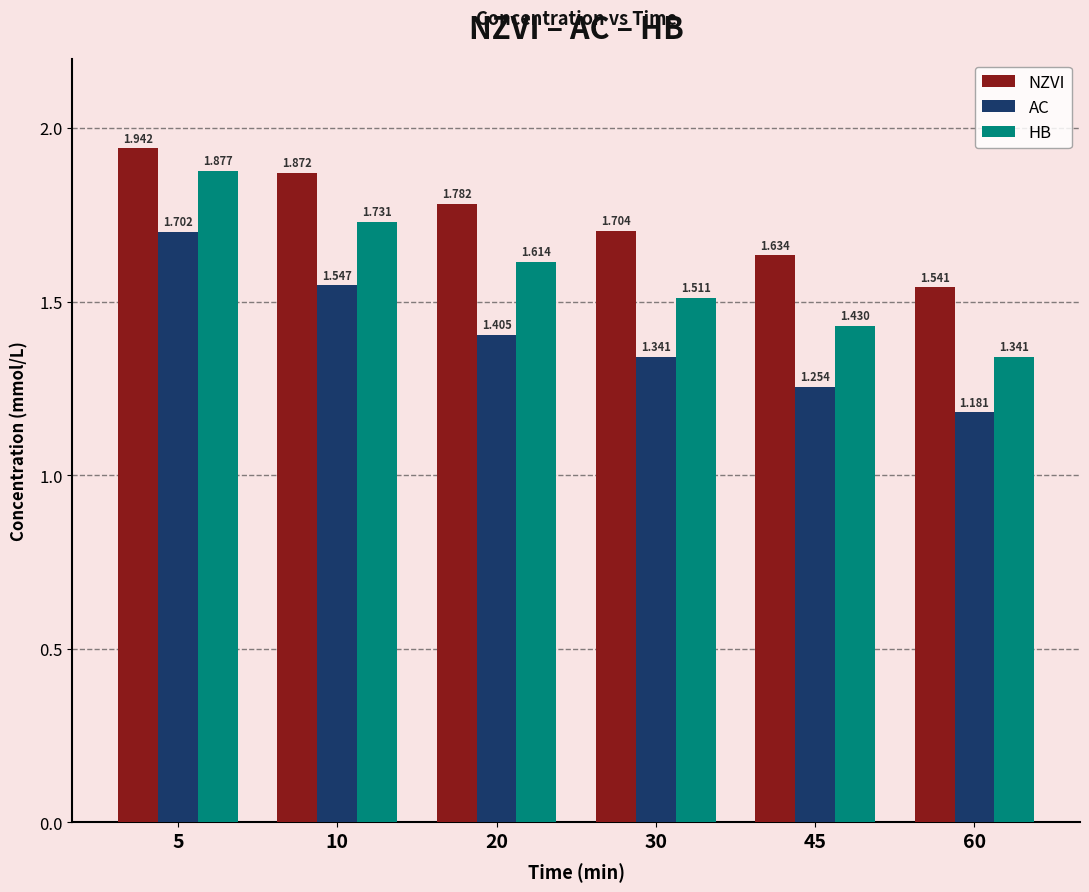

Which series has the largest range (max minus min)?

HB